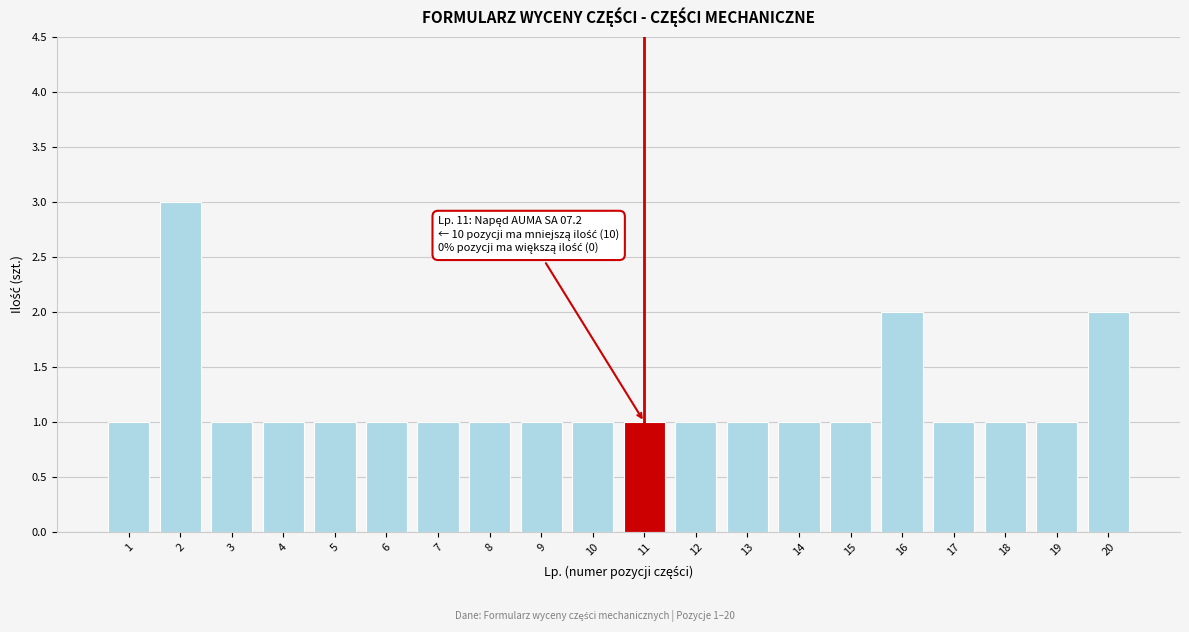

Reading left to right, what are all the values shown in this chart?

1=1	2=3	3=1	4=1	5=1	6=1	7=1	8=1	9=1	10=1	11=1	12=1	13=1	14=1	15=1	16=2	17=1	18=1	19=1	20=2